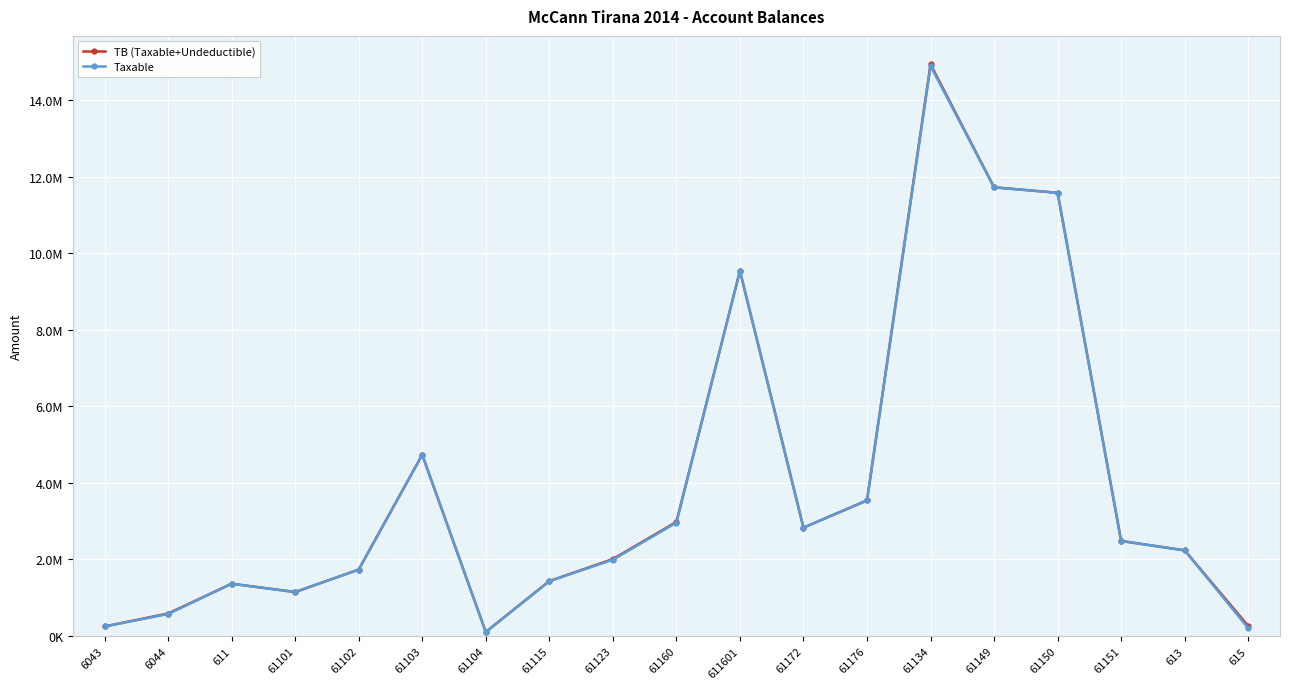

Reading left to right, what are all the values shown in this chart?

TB (Taxable+Undeductible): 250227.1	588118.9	1366068.5	1149043.7	1735151.5	4735066.9	105900.0	1434003.2	2010362.2	2980057.7	9536057.6	2830643.4	3541660.7	14931158.8	11717876.6	11574631.1	2483496.3	2237506.0	261162.5
Taxable: 250227.1	575296.9	1366068.5	1149043.7	1735151.5	4731146.9	105900.0	1433753.2	1991862.2	2961857.7	9536057.6	2830643.4	3541660.7	14887859.8	11717876.6	11574631.1	2482098.3	2237506.0	206884.5